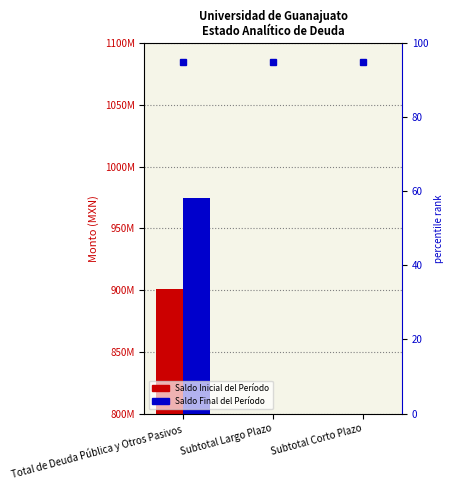

Reading right to left, what are all the values shown in this chart?

Saldo Inicial del Período: Subtotal Corto Plazo=0	Subtotal Largo Plazo=0	Total de Deuda Pública y Otros Pasivos=900981869
Saldo Final del Período: Subtotal Corto Plazo=0	Subtotal Largo Plazo=0	Total de Deuda Pública y Otros Pasivos=974433349